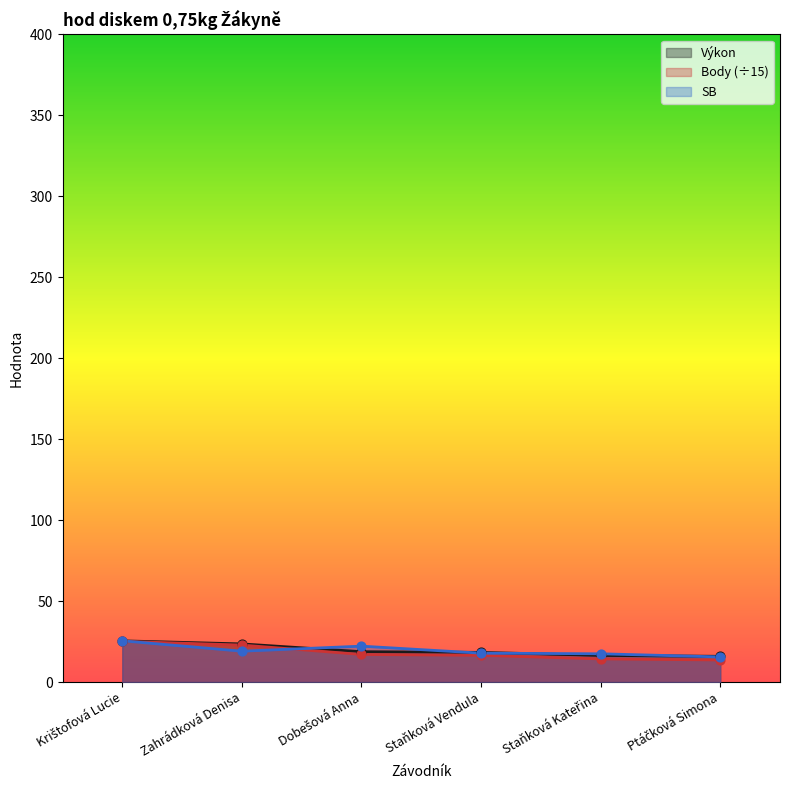

What is the total value across all series at Staňková Kateřina?

48.3